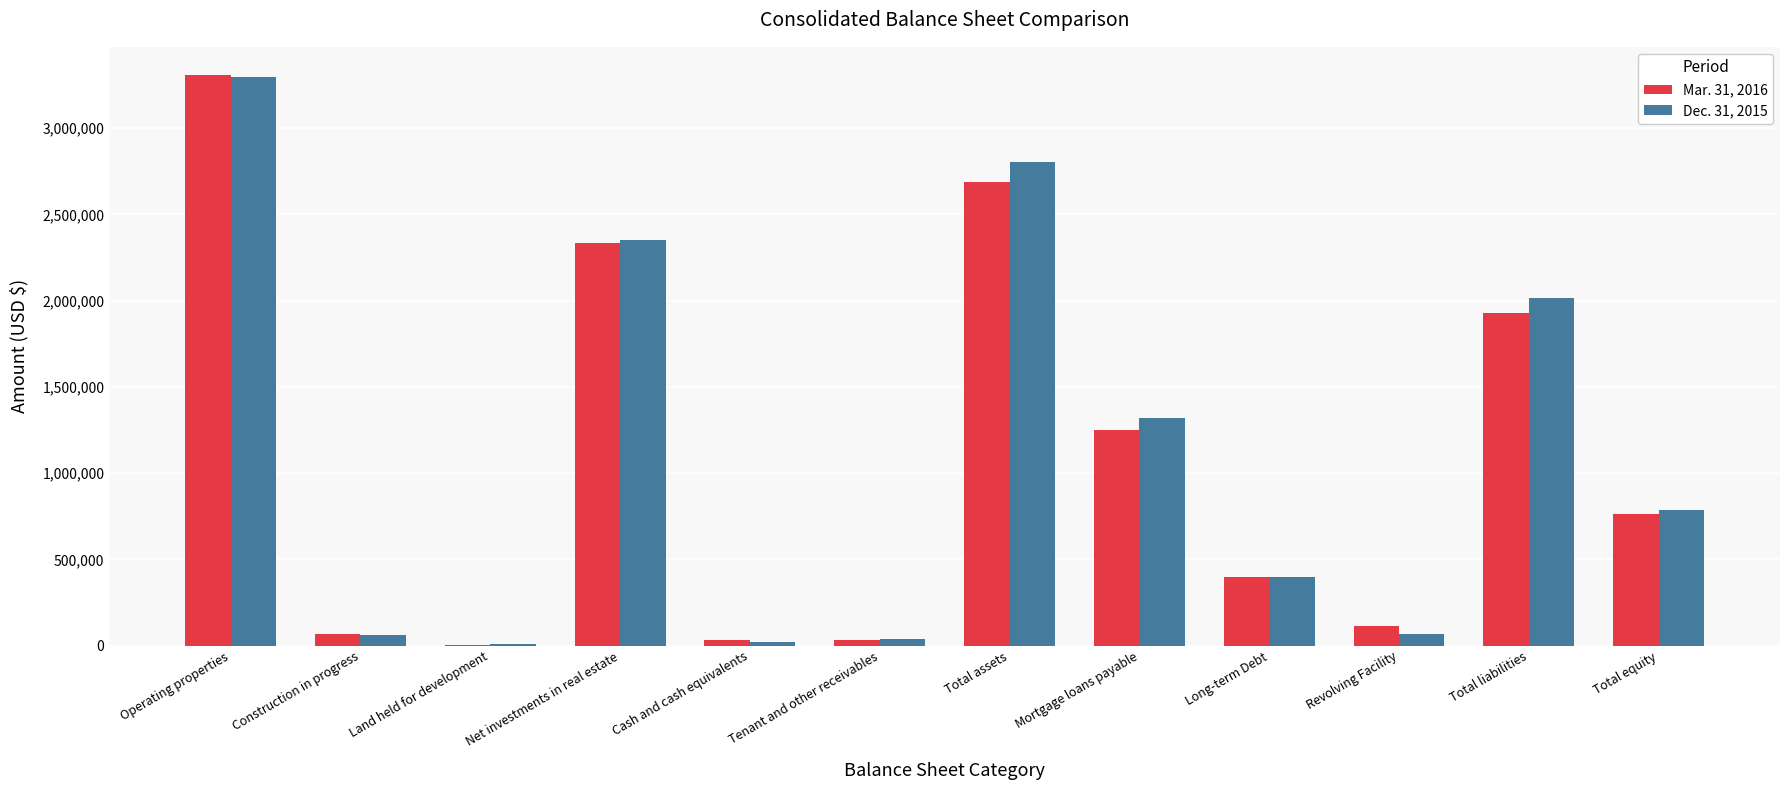

What is the greatest value displayed?

3305542